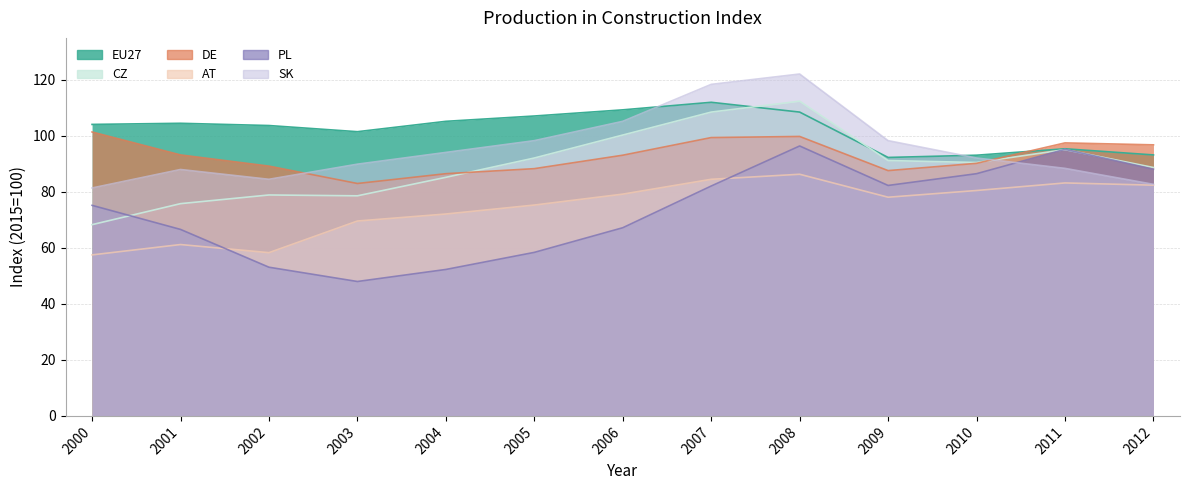

Does the chart display data point markers on the line(s)?

No